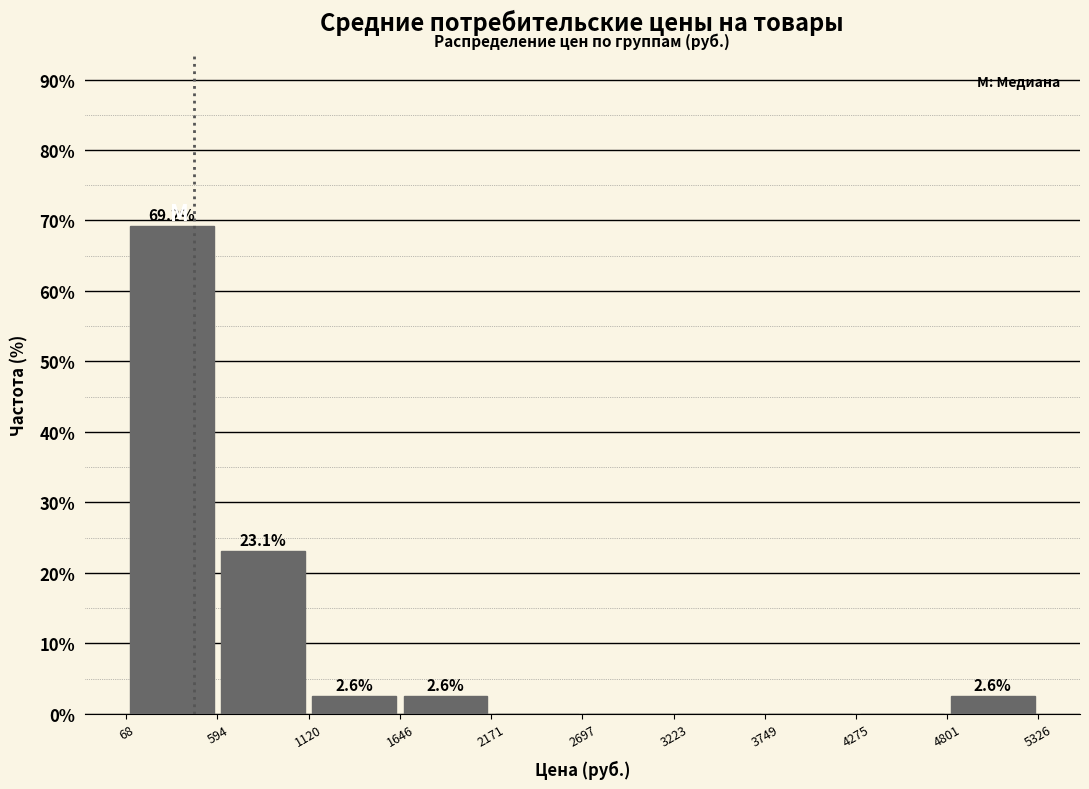

Which range on the x-axis has the tallest bar?

68 to 594